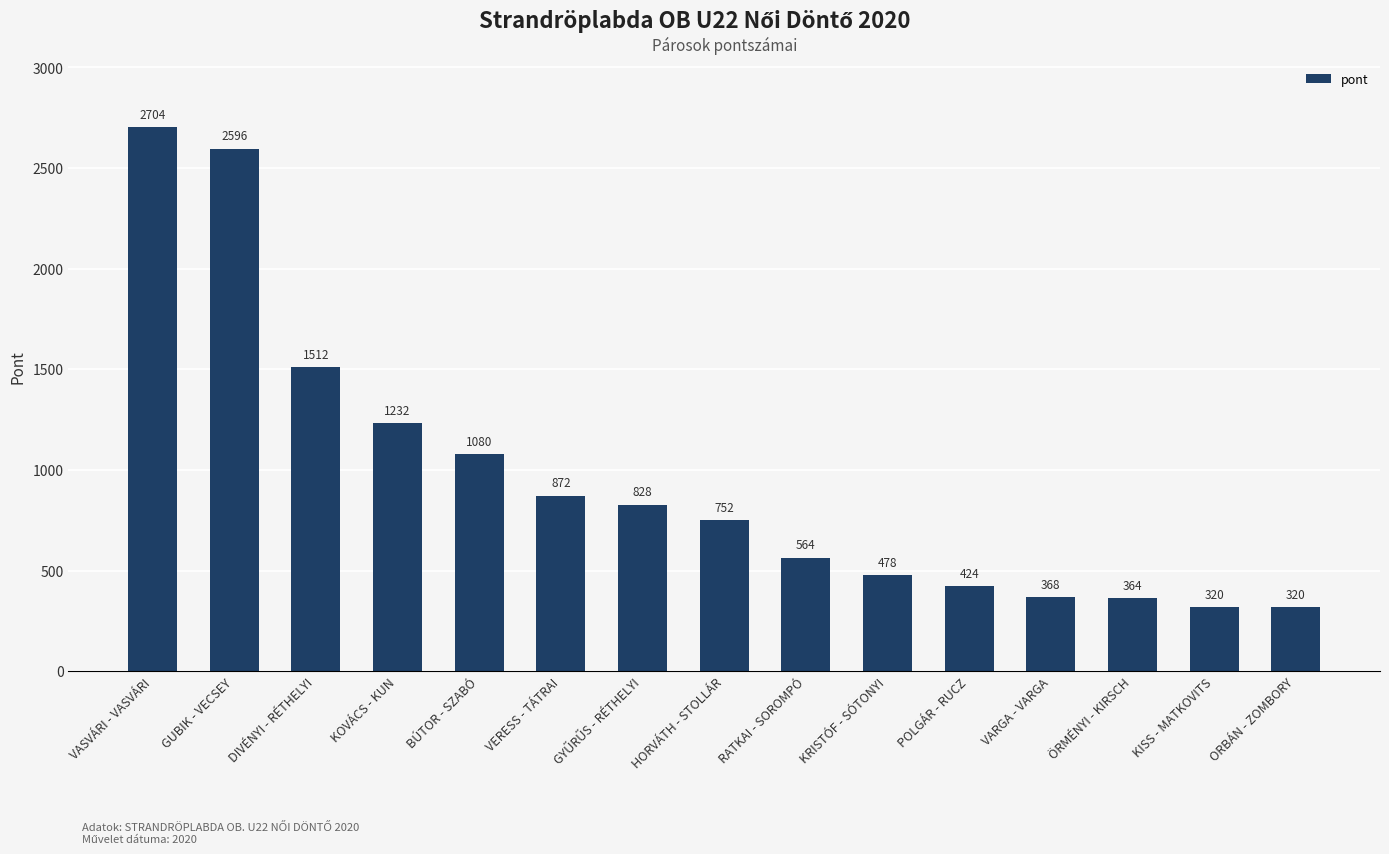

What position from the right is VASVÁRI - VASVÁRI?

15